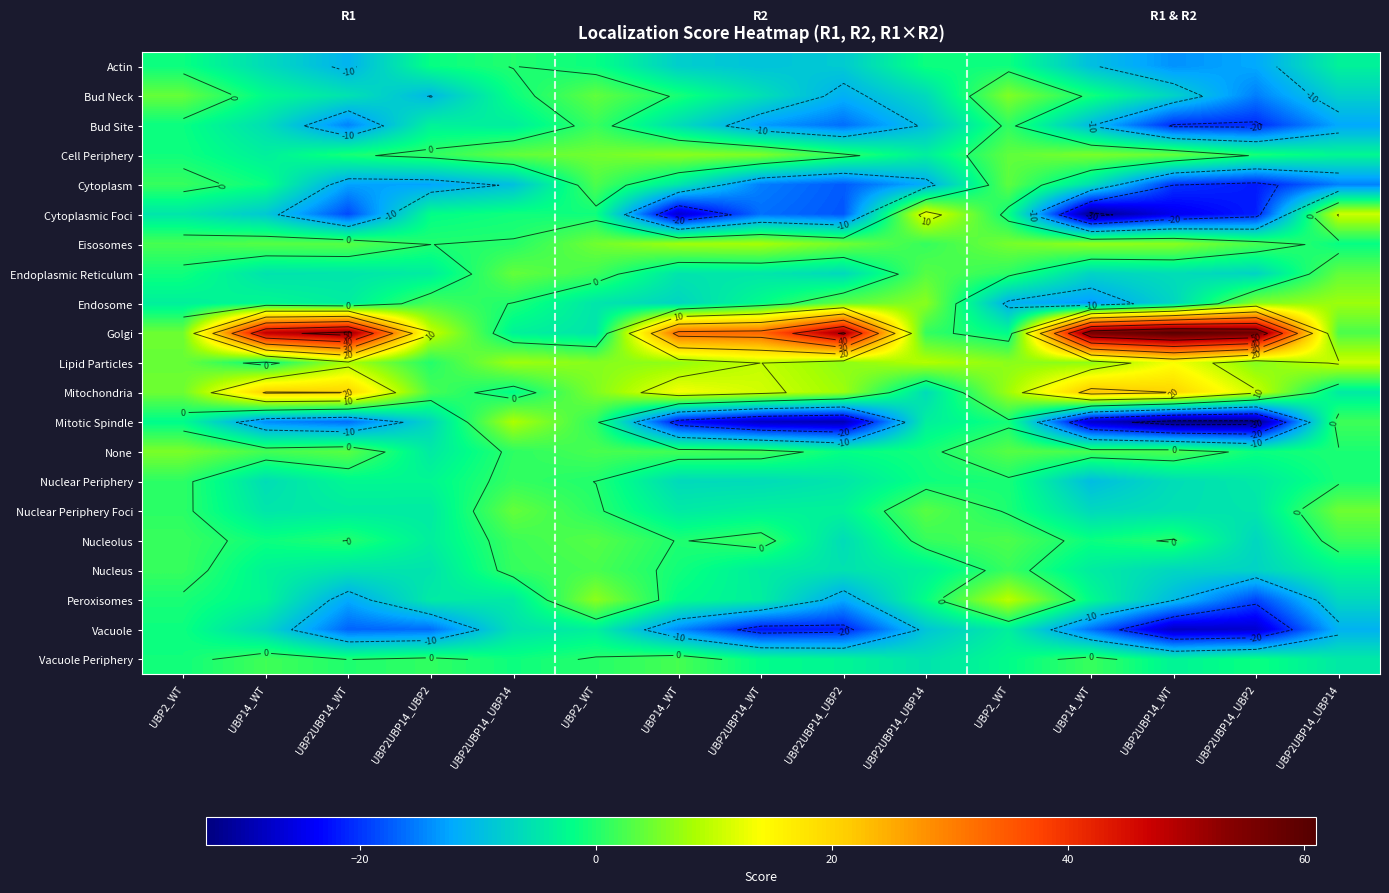

What is the greatest value displayed?

60.8